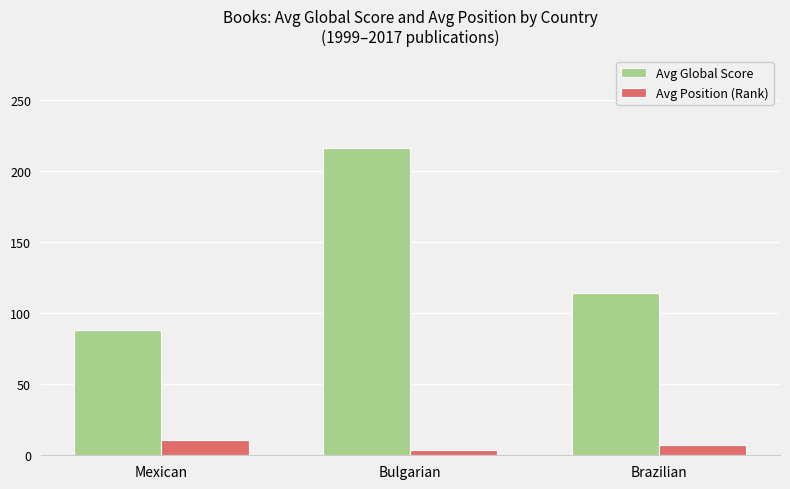

What is the smallest value displayed?

3.5